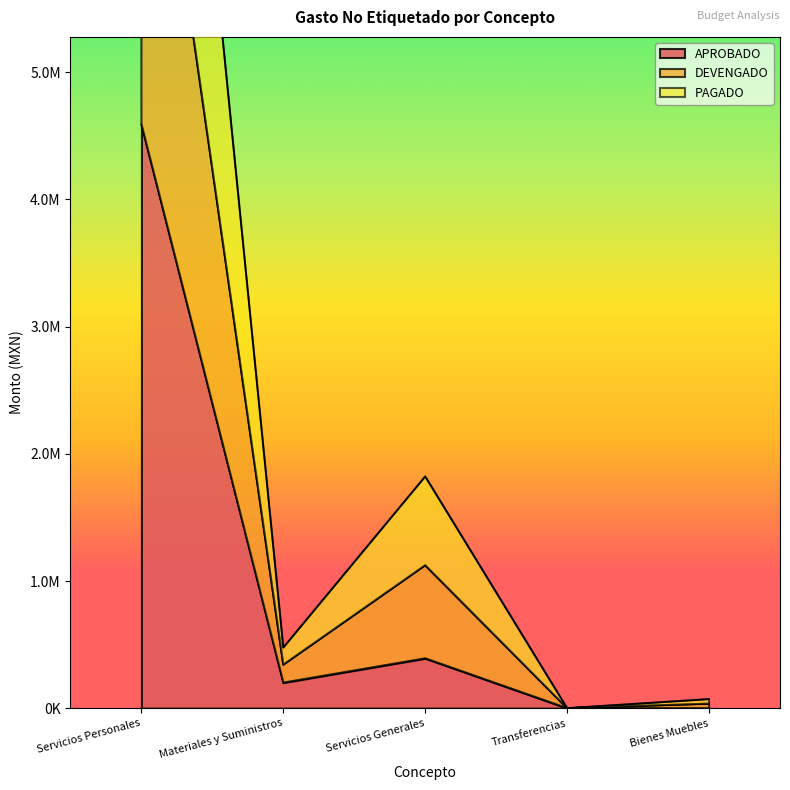

How many data points in APROBADO are above 201000?

2